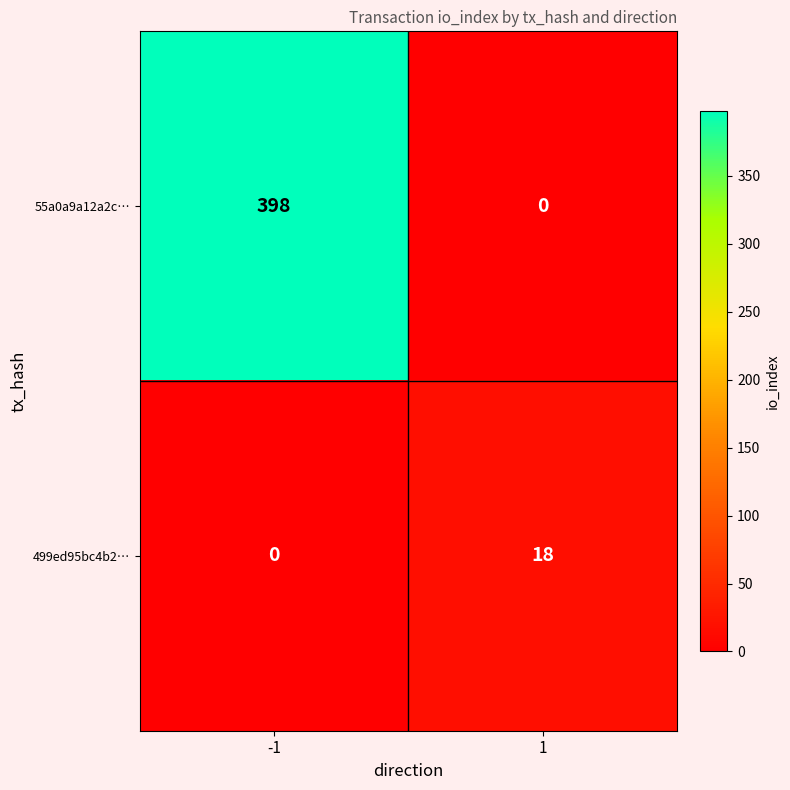

Read the 499ed95bc4b2… value at 1, to the nearest 10.

20